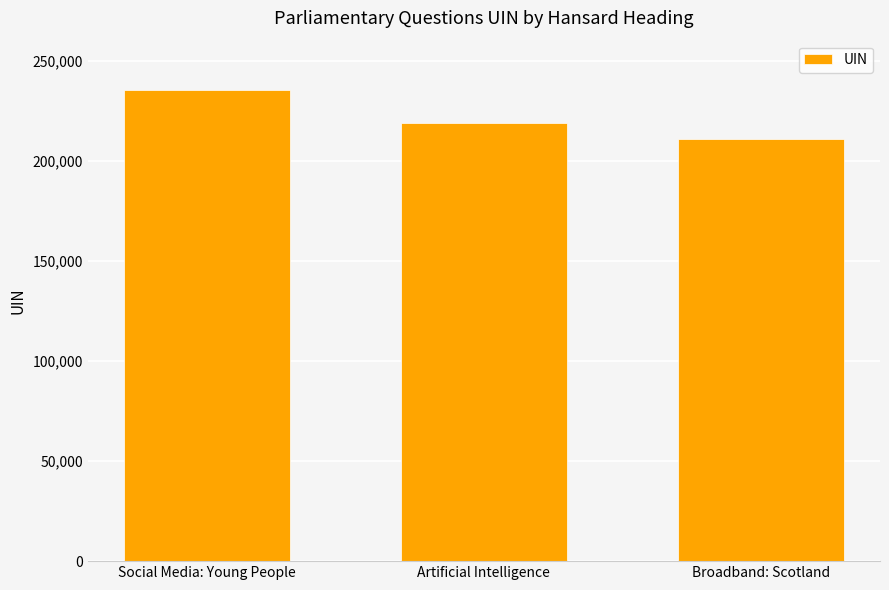

What position from the left is Social Media: Young People?

1